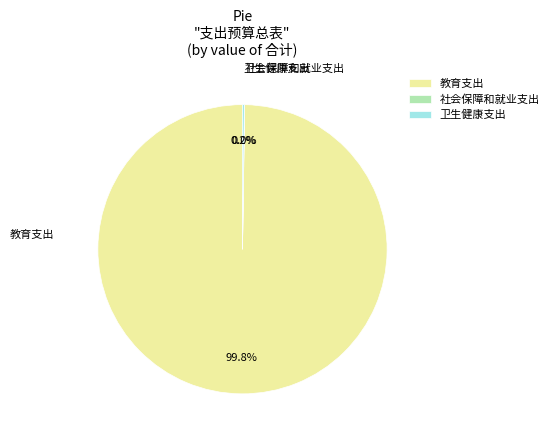

What is the largest slice in the pie chart?

教育支出